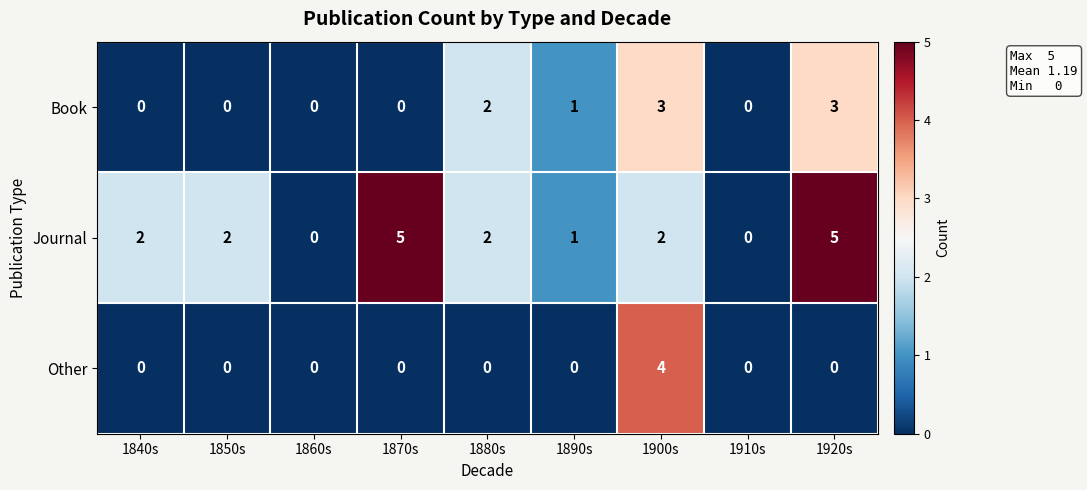

Reading left to right, transcribe all the data shown in this chart.

Book: 0	0	0	0	2	1	3	0	3
Journal: 2	2	0	5	2	1	2	0	5
Other: 0	0	0	0	0	0	4	0	0